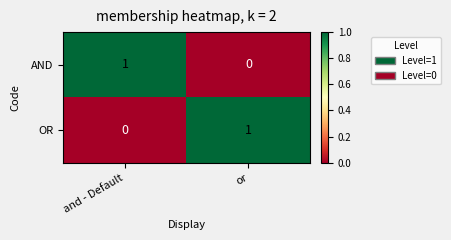

Is the value of AND at or greater than the value of OR at or?

No